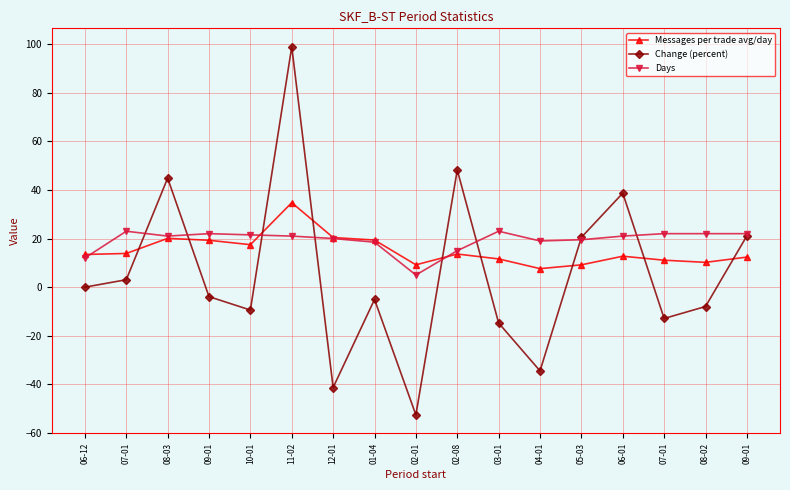

Which series has the widest spread of values?

Change (percent)